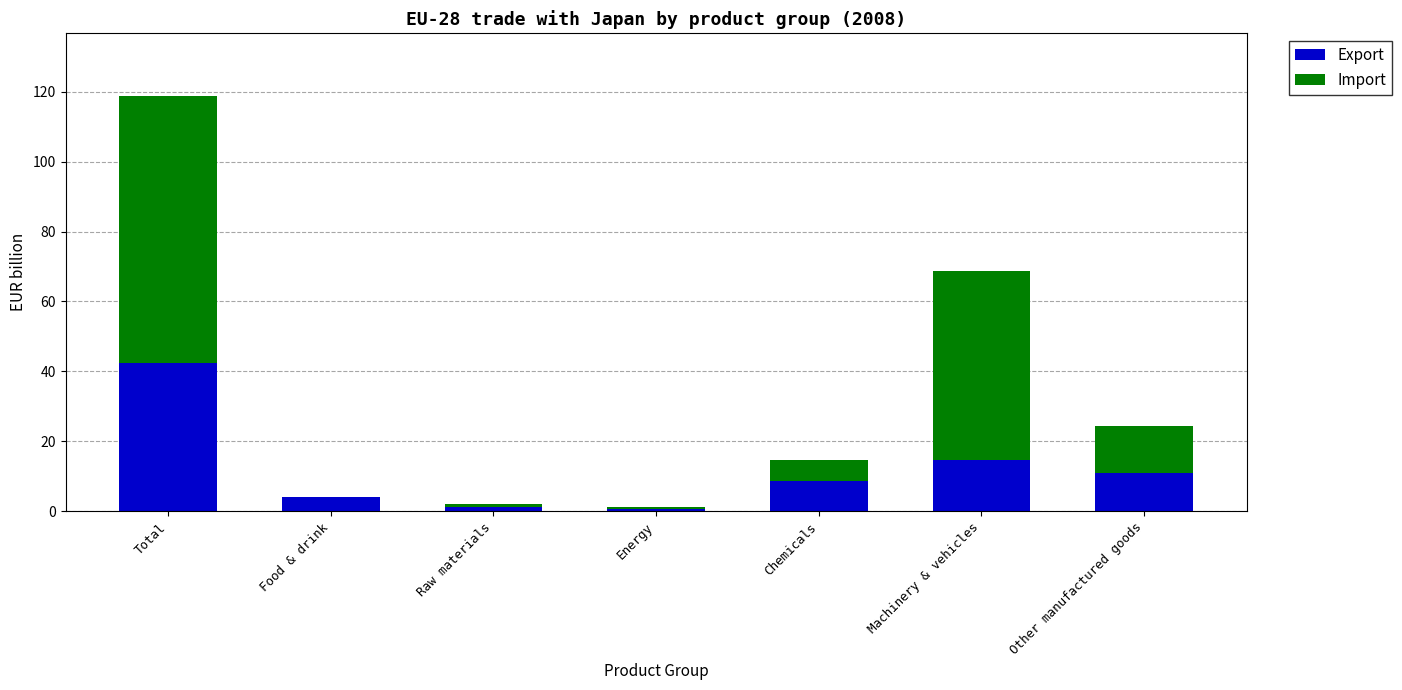

Read the Export value at Other manufactured goods.

11.1